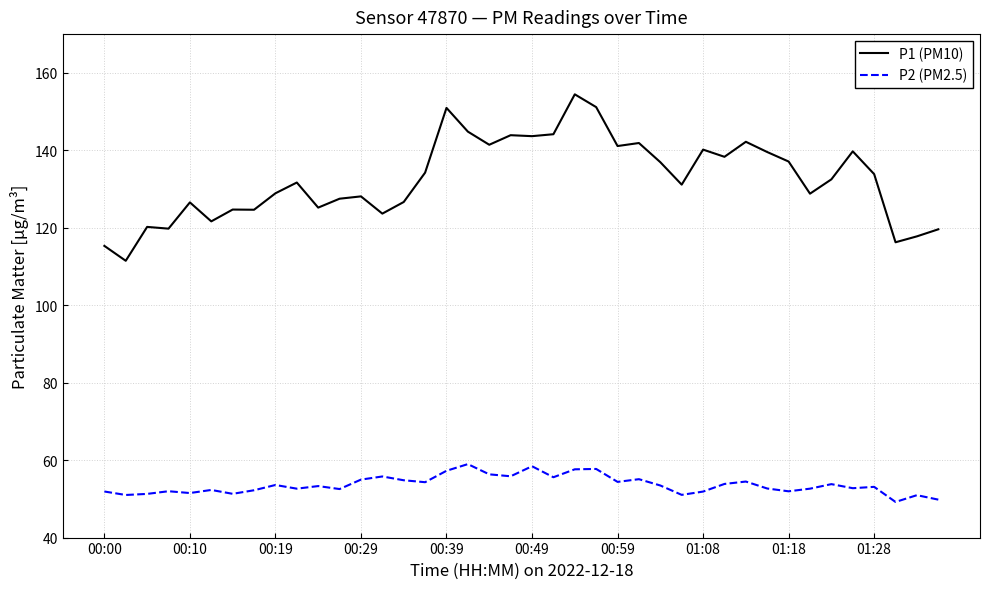

True or false: P2 (PM2.5) and P1 (PM10) intersect in this chart.

False